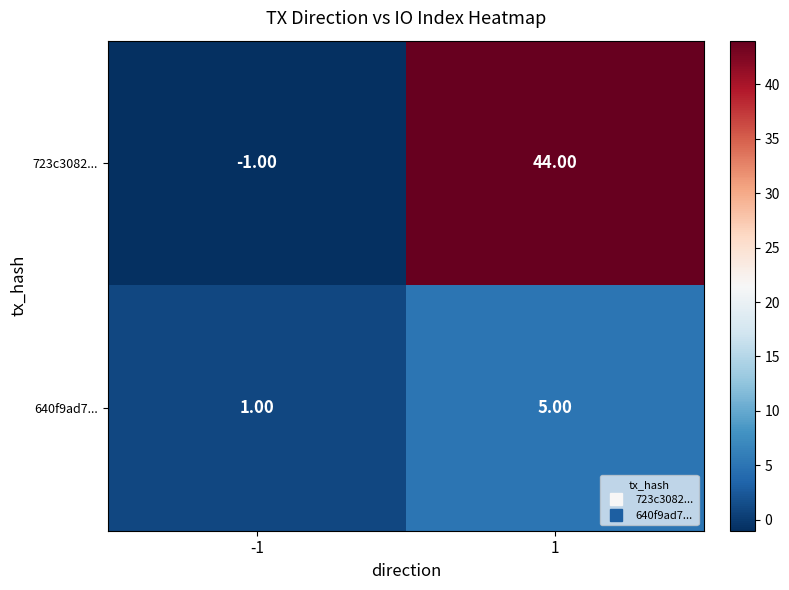

What is the spread (max minus min) of values at 1?

39